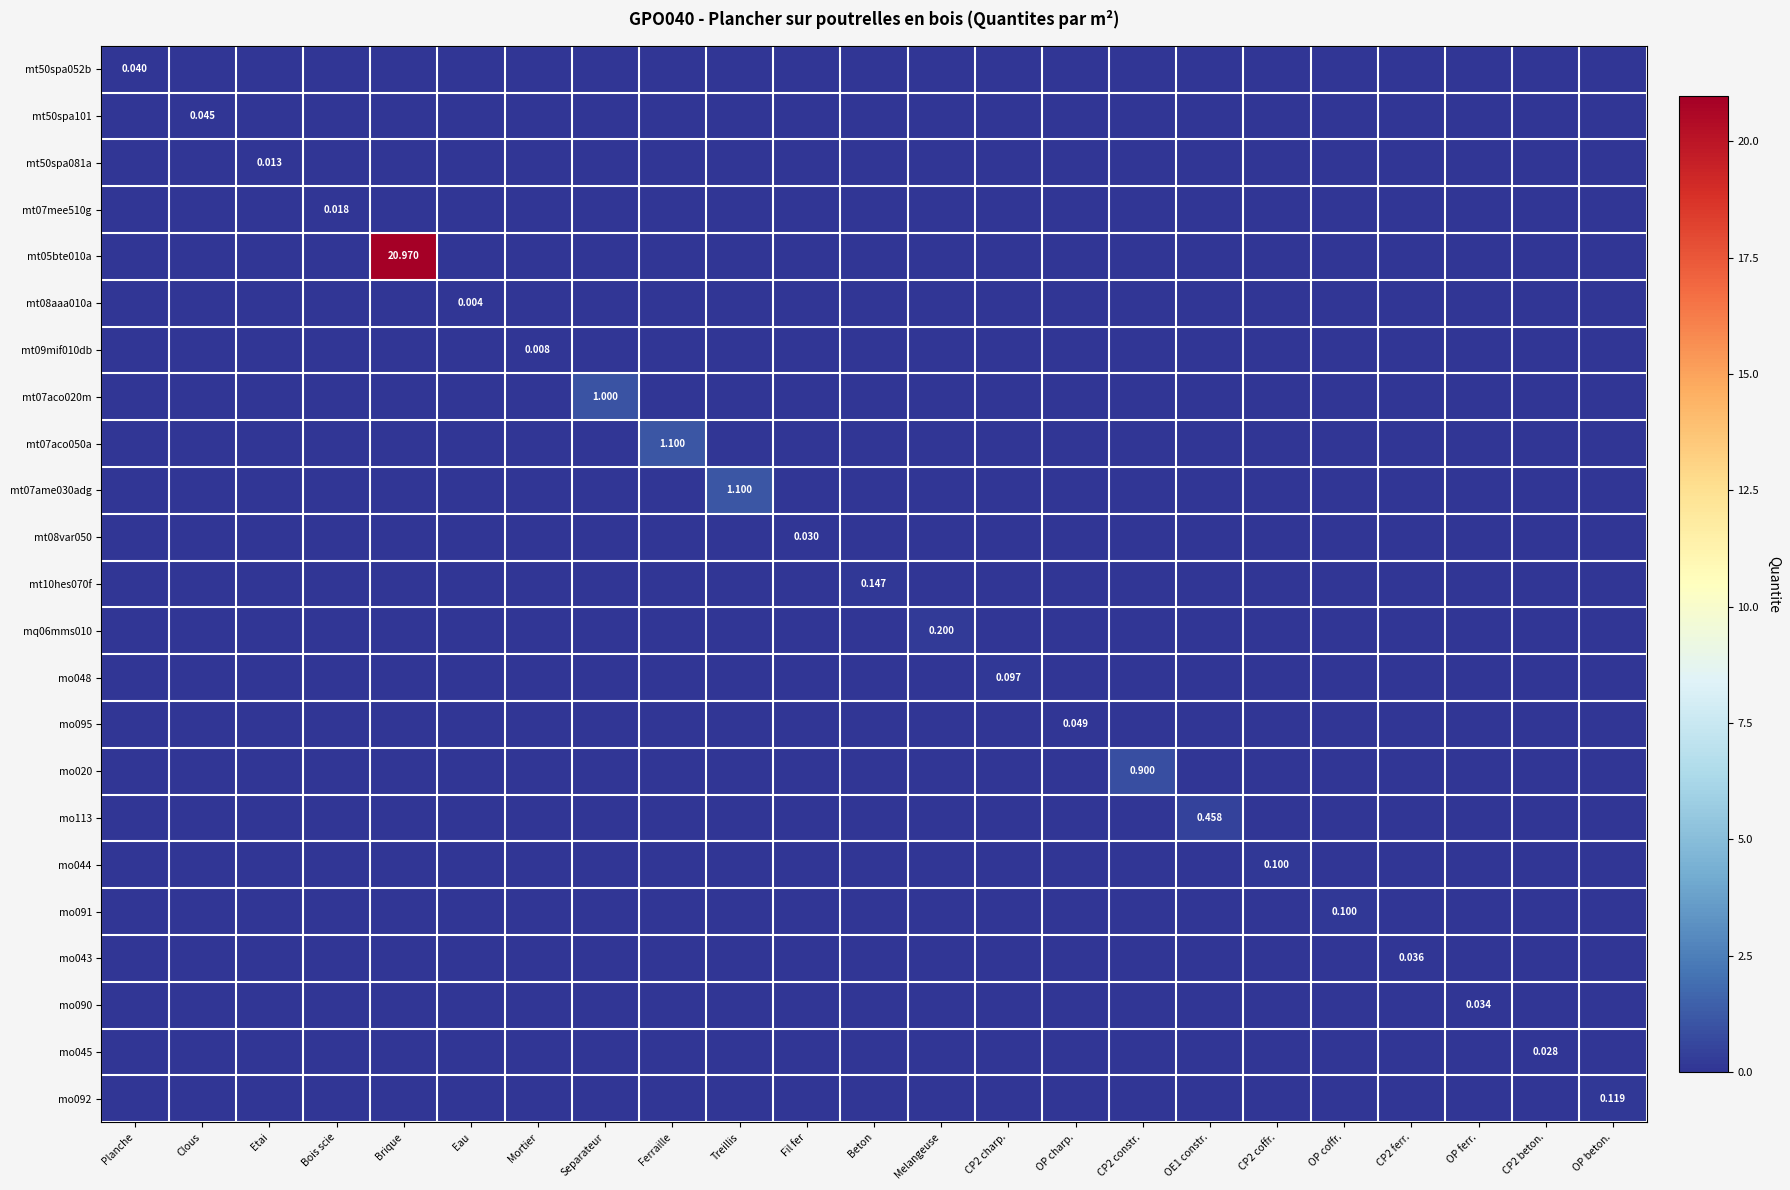

Is it true that mt50spa101 equals 0.0 at Clous?

True